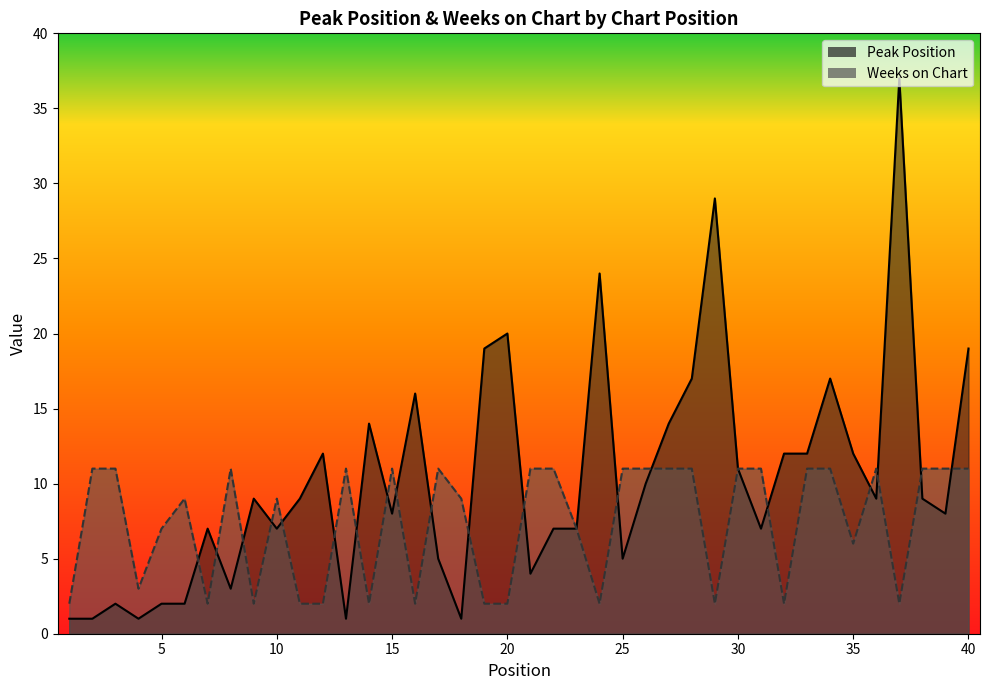

At which category does Weeks on Chart reach its first local peak?

6